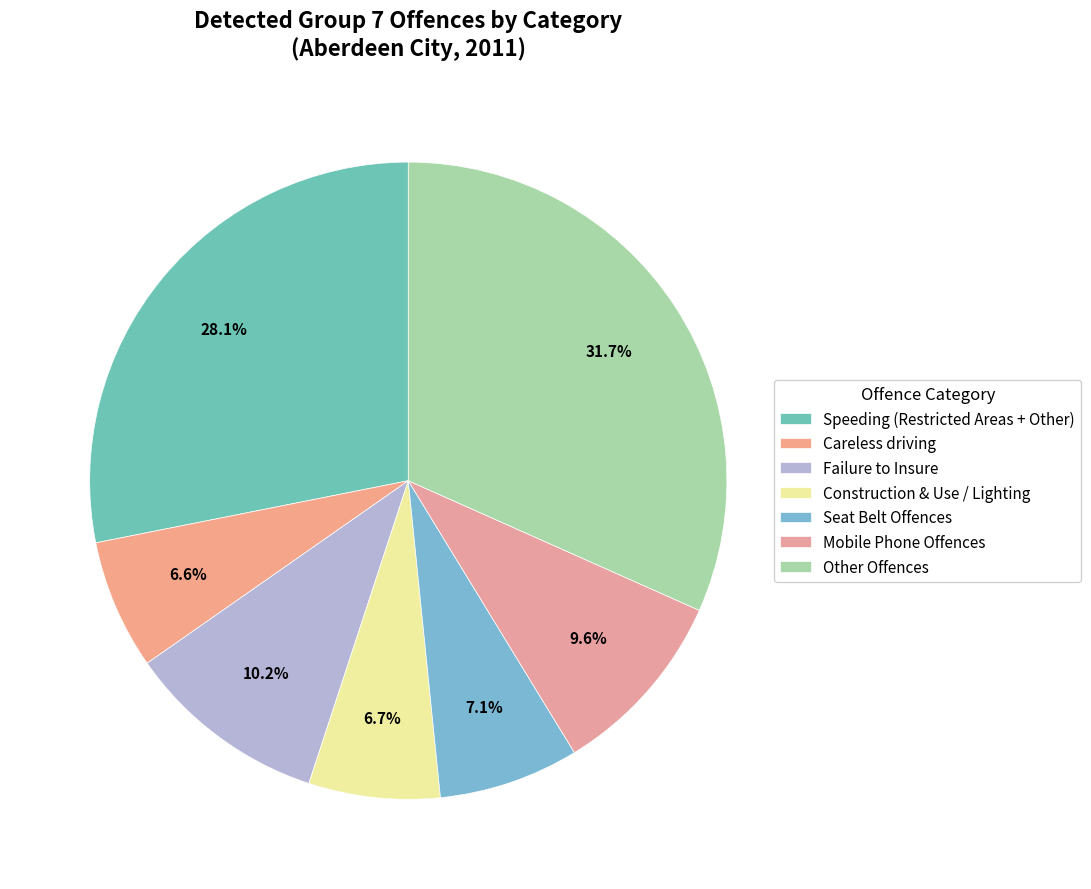

Is Construction & Use / Lighting the majority of the pie?

No